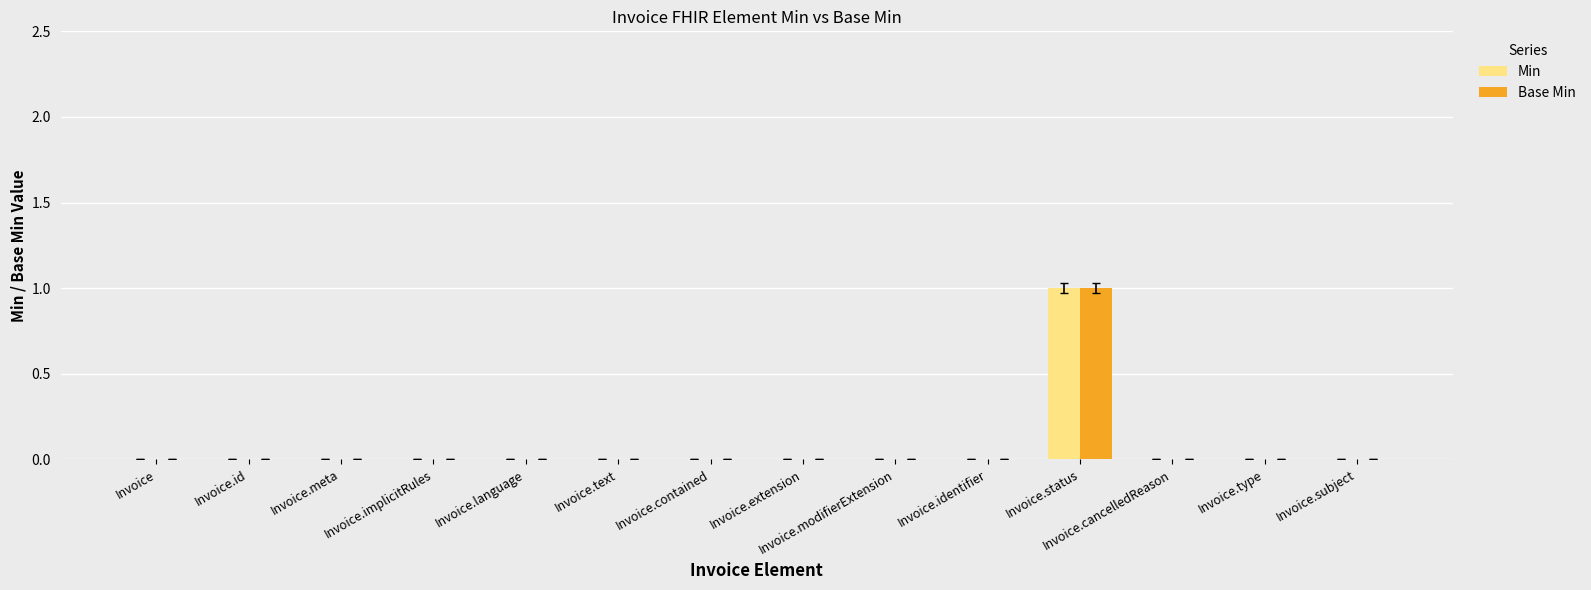

Does the chart contain stacked bars?

No